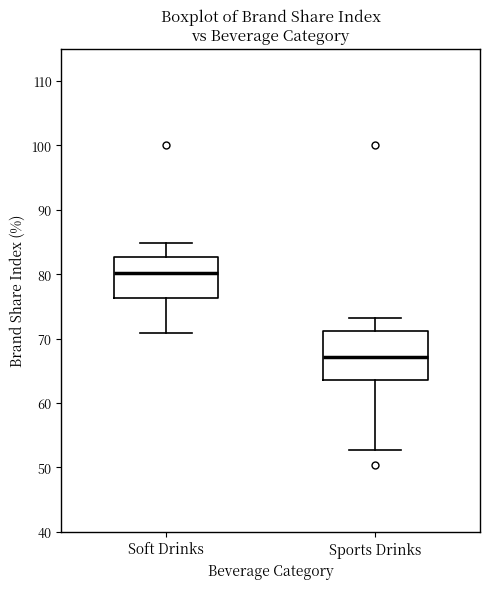

Where does the lower whisker of the box for Sports Drinks end on the y-axis? The values are not printed on the chart, so give them approximately, as read against the axis.

53